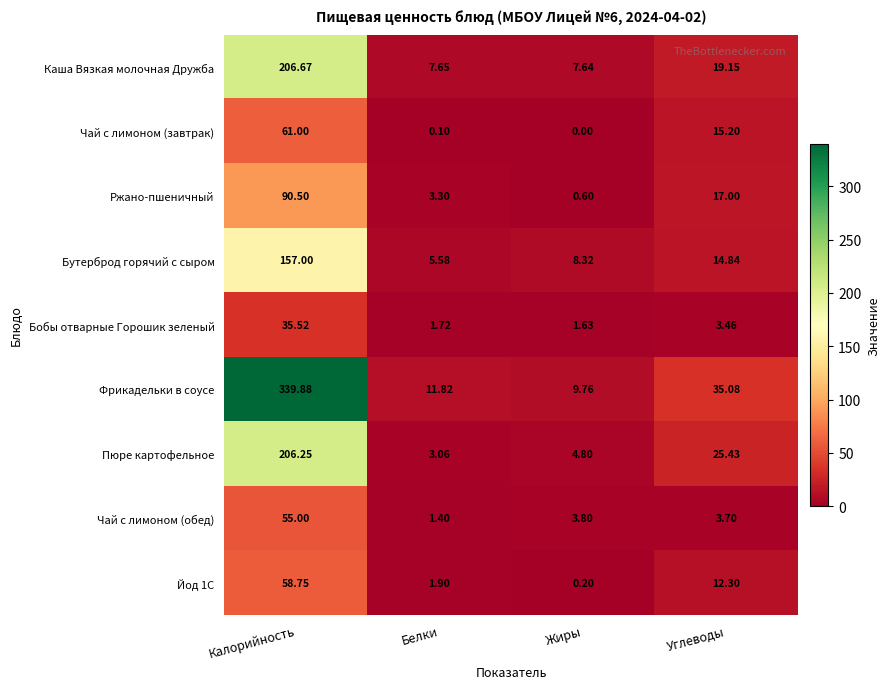

How many data points in Бобы отварные Горошик зеленый are less than 3?

2